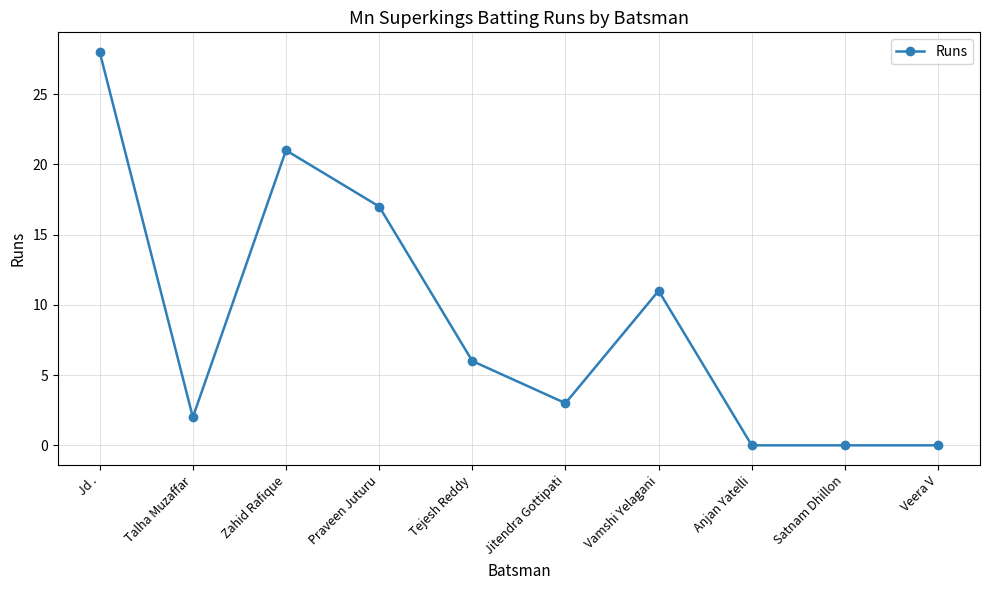

How many lines are shown in the chart?

1